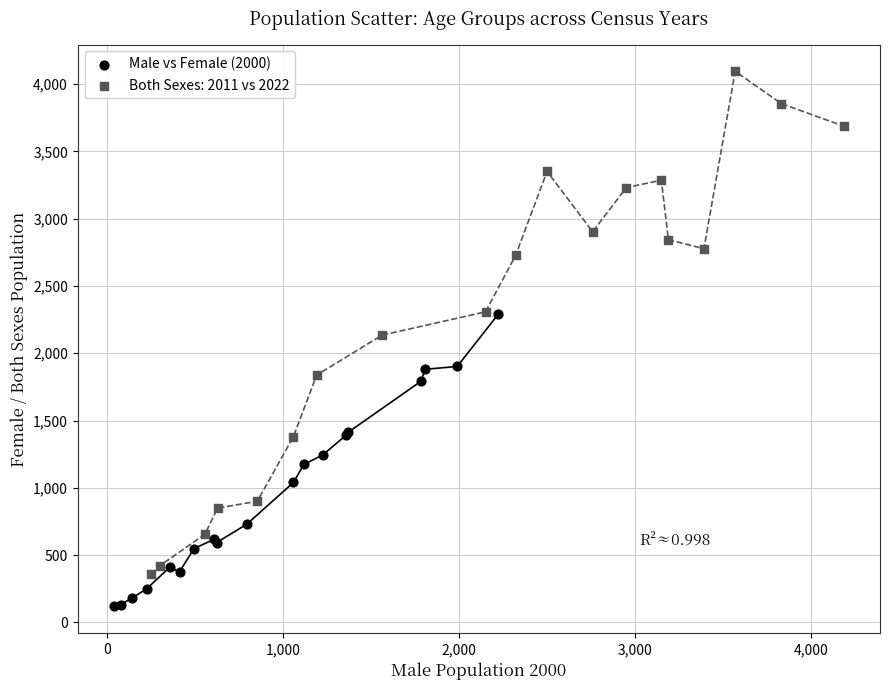

Which series reaches the maximum Y coordinate?

Both Sexes: 2011 vs 2022